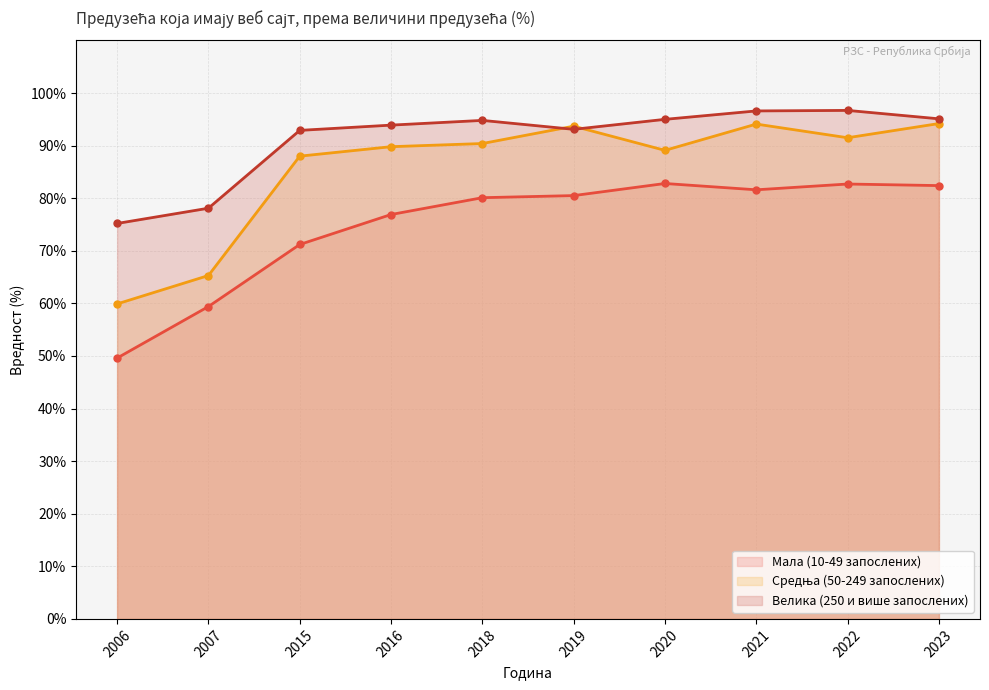

What is the difference between the highest and lowest values at 2021?

15.0